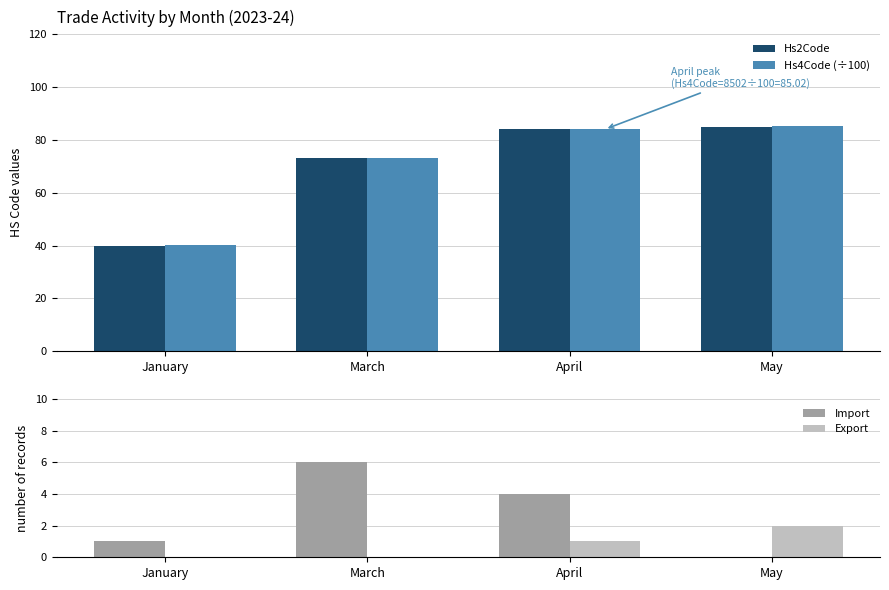

Is the value of Import at May greater than the value of Hs4Code (÷100) at April?

No